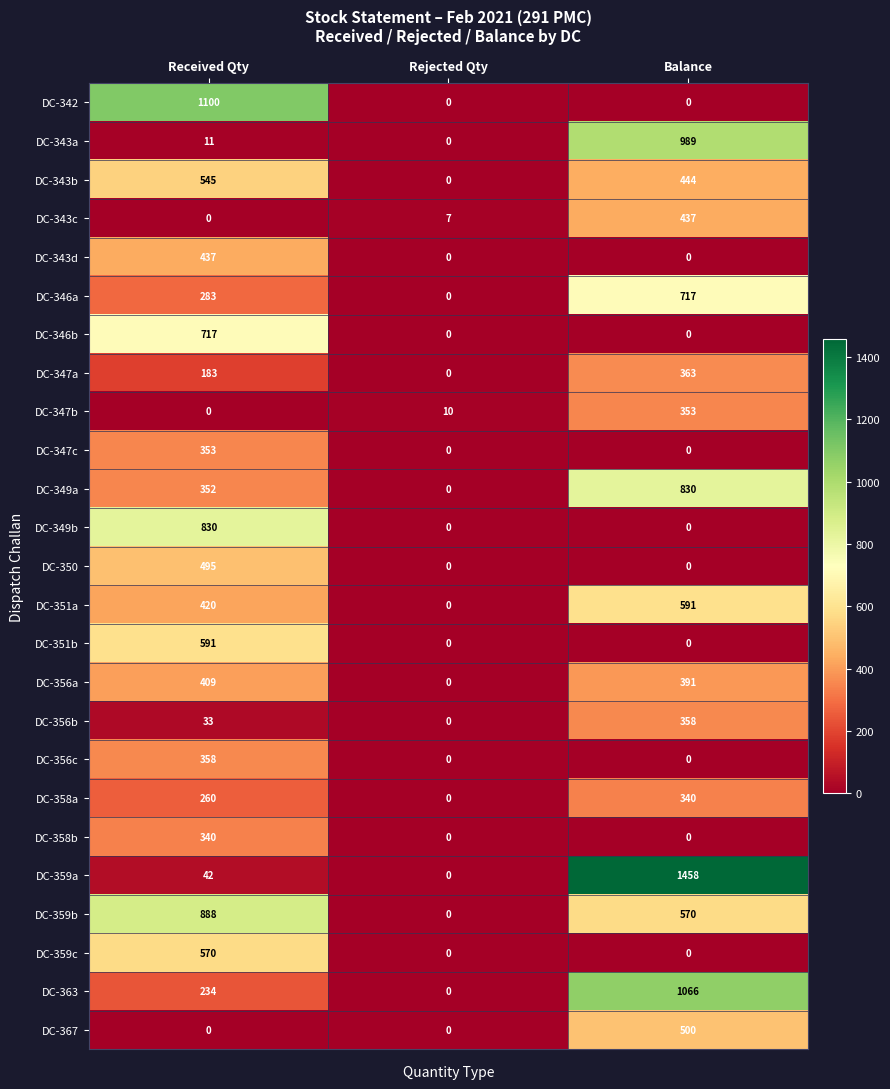

At which category is the sum across all series the highest?

Received Qty